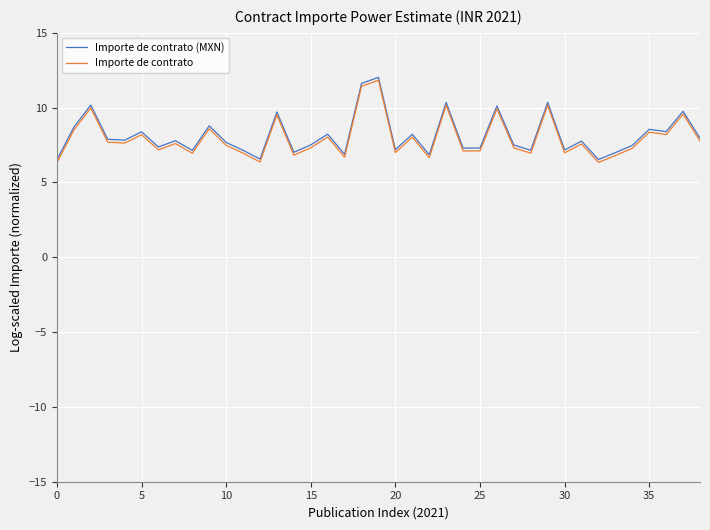

True or false: Importe de contrato and Importe de contrato (MXN) cross at least once.

False